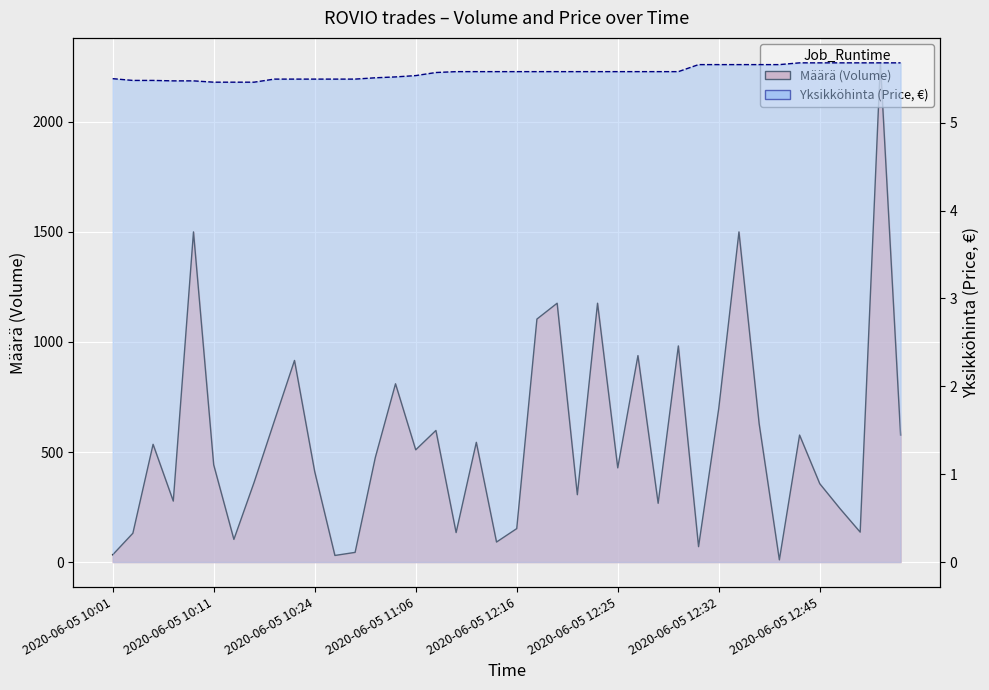

True or false: Yksikköhinta has a value of 5.5 at 2020-06-05 10:24.

True